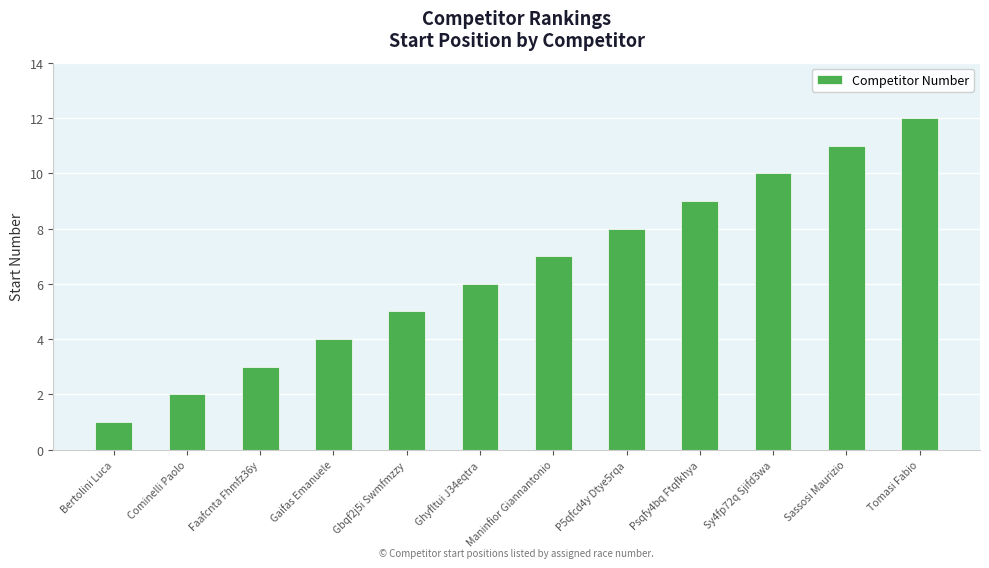

What position from the right is Tomasi Fabio?

1